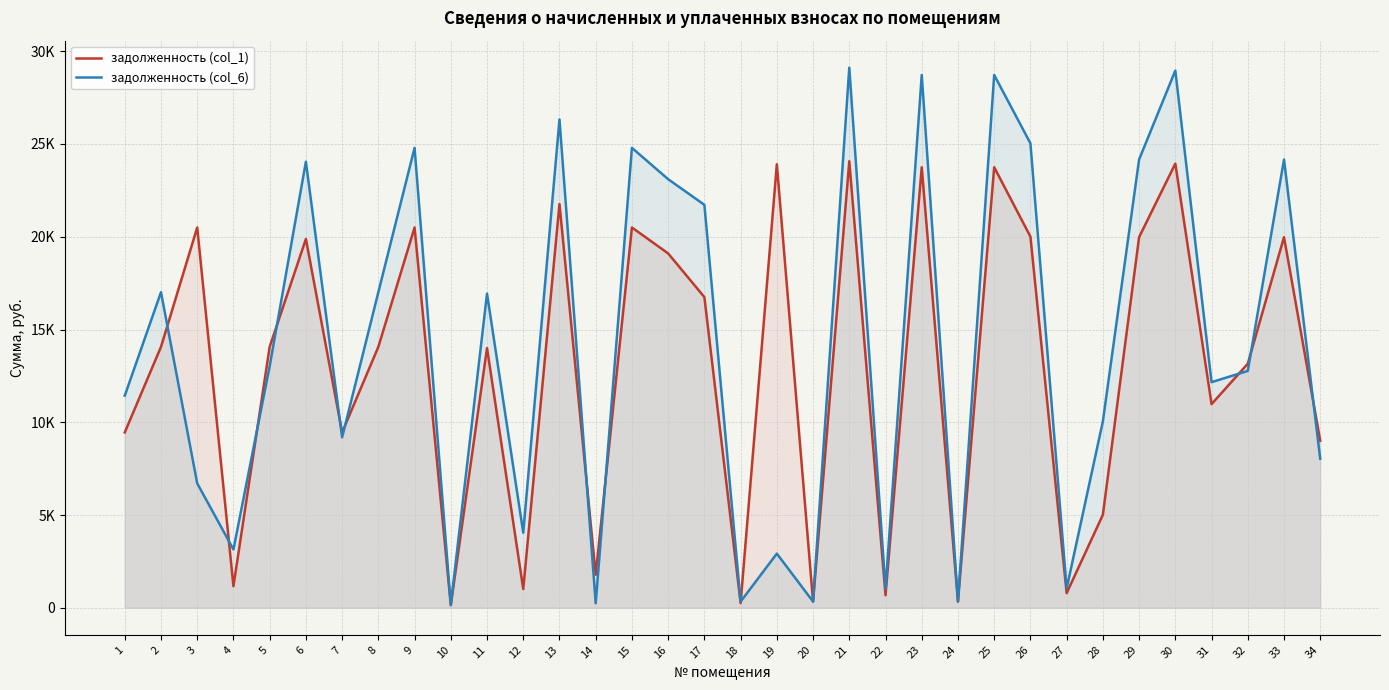

What is the difference between the maximum and minimum values in the задолженность (col_1) series?

23931.3